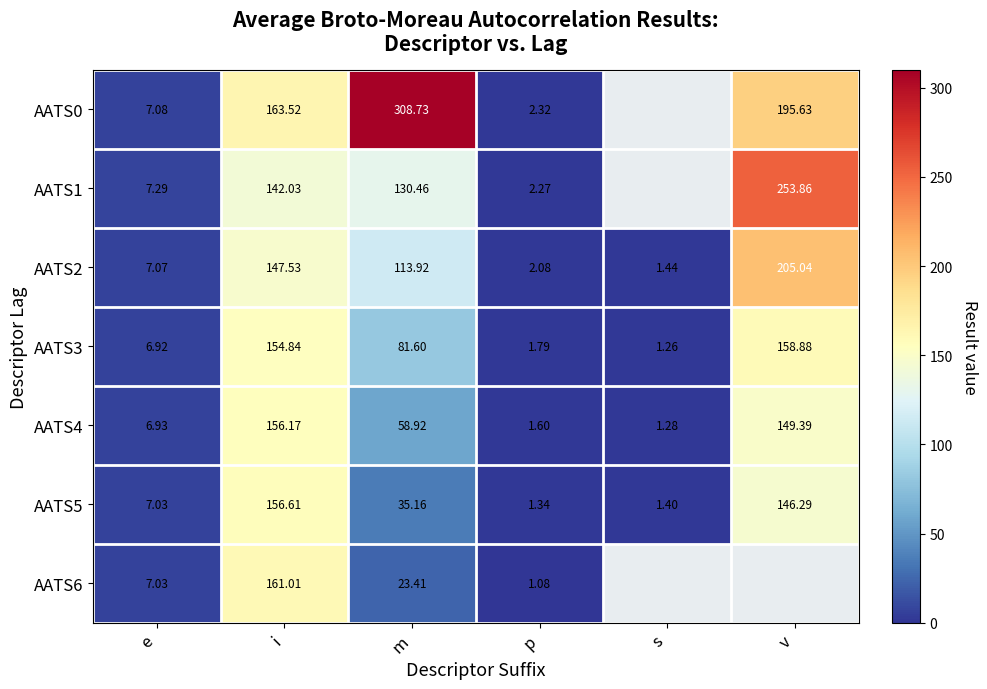

Rank the categories by AATS4 value from highest to lowest.

i, v, m, e, p, s